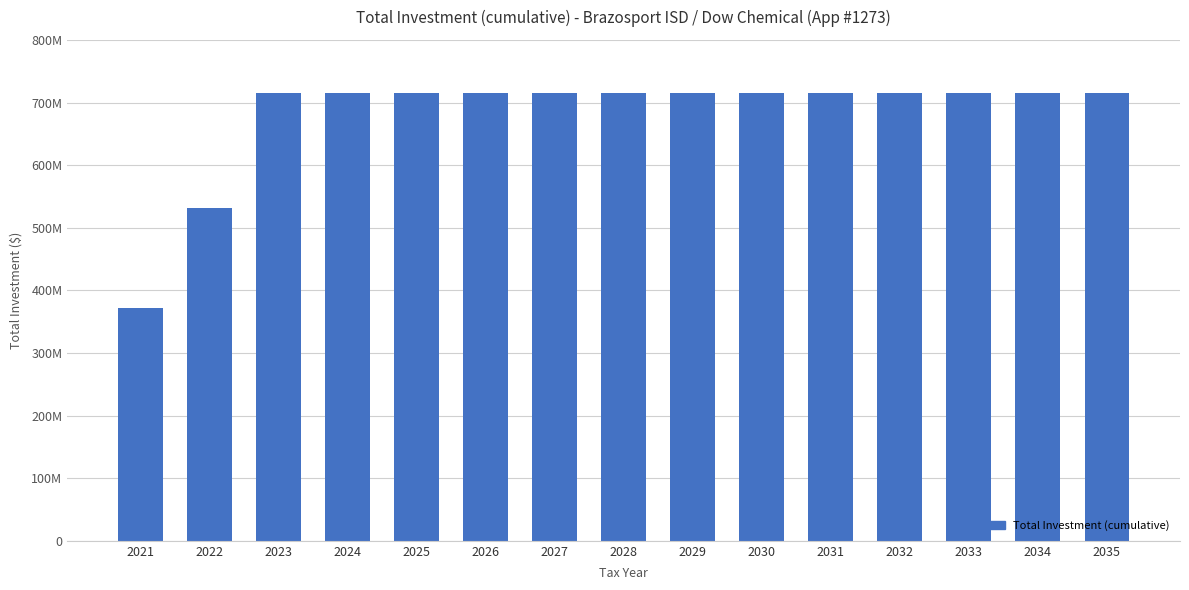

Read the value at 2024, to the nearest 50.

715000000